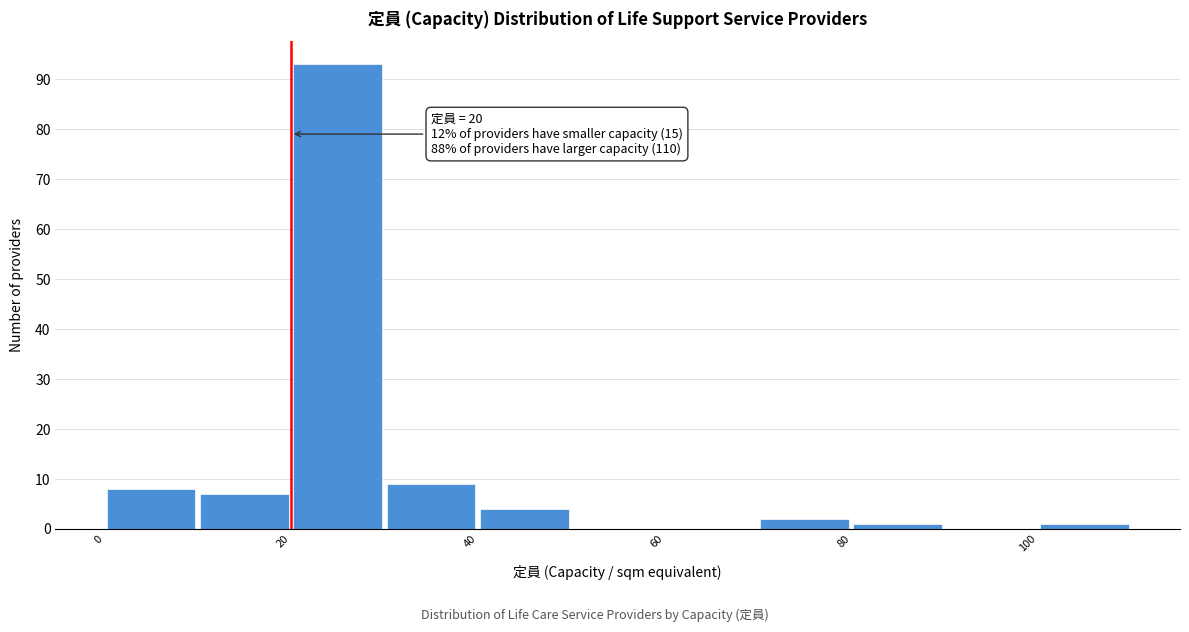

Which range on the x-axis has the tallest bar?

20 to 30